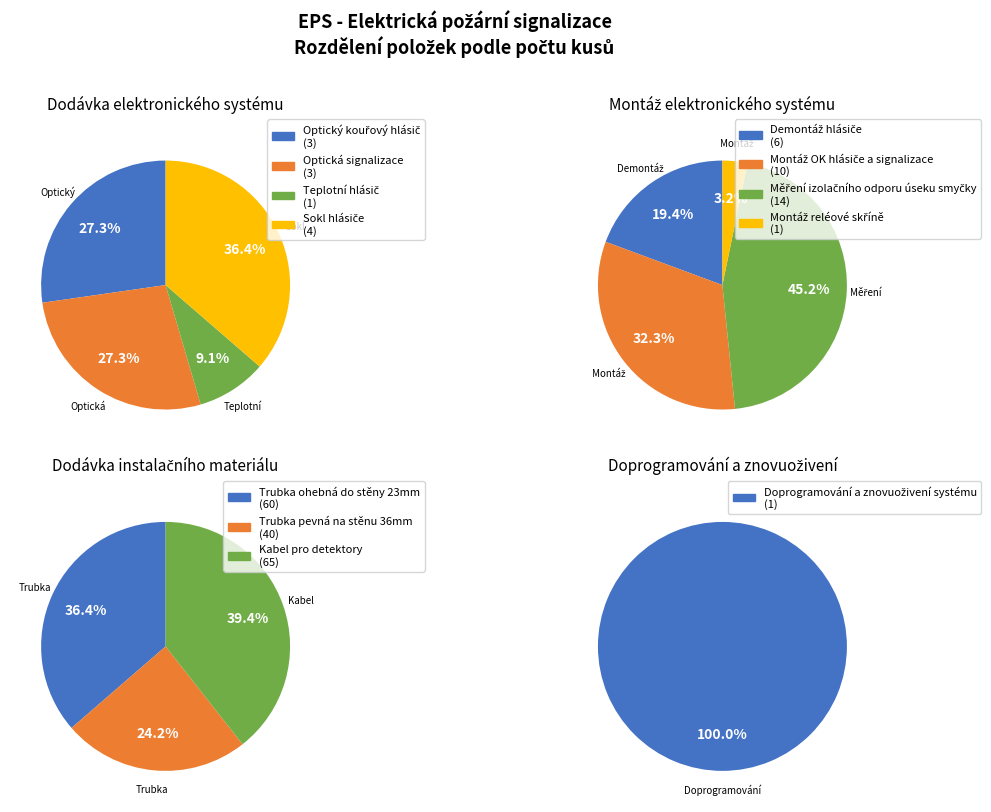

Is there any slice that represents more than half of the pie?

No